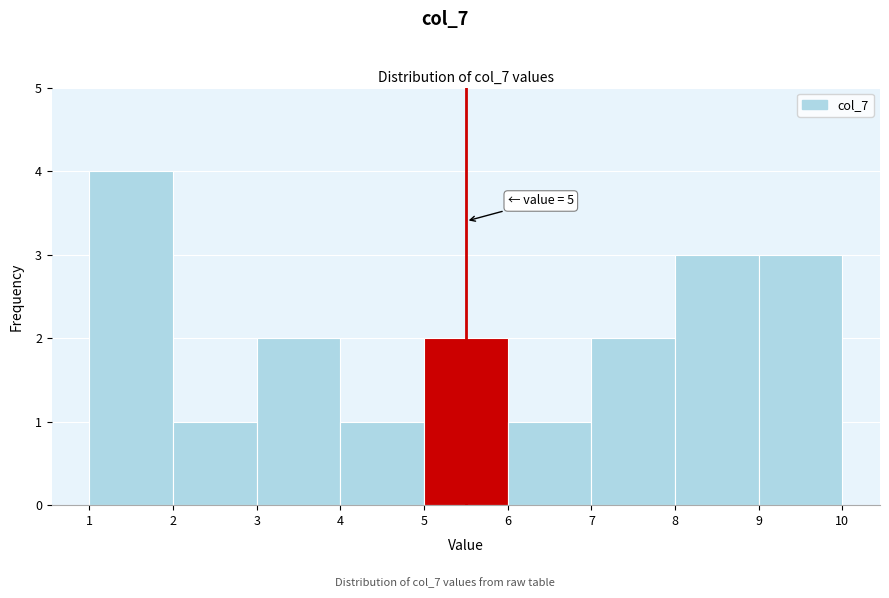

Reading left to right, extract all data points from this chart.

4	1	2	1	2	1	2	3	3